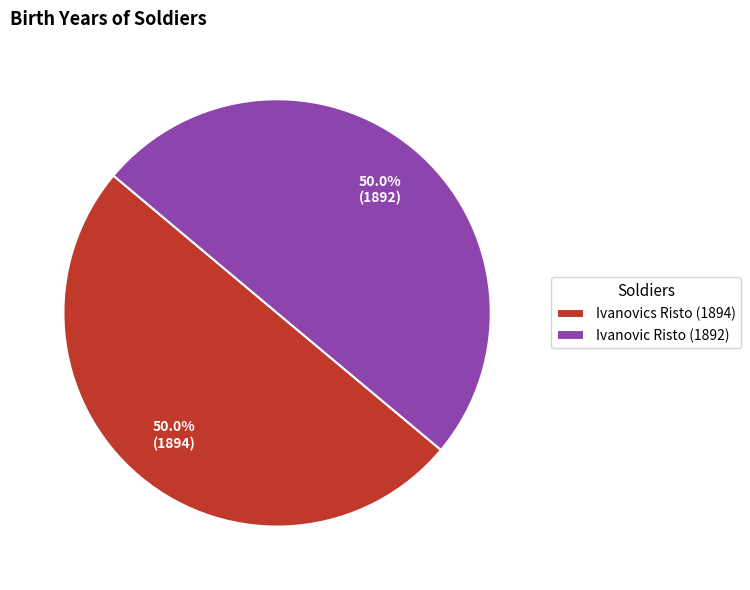

Approximately how many times larger is the value at Ivanovics Risto (1894) compared to Ivanovic Risto (1892)?

1.0